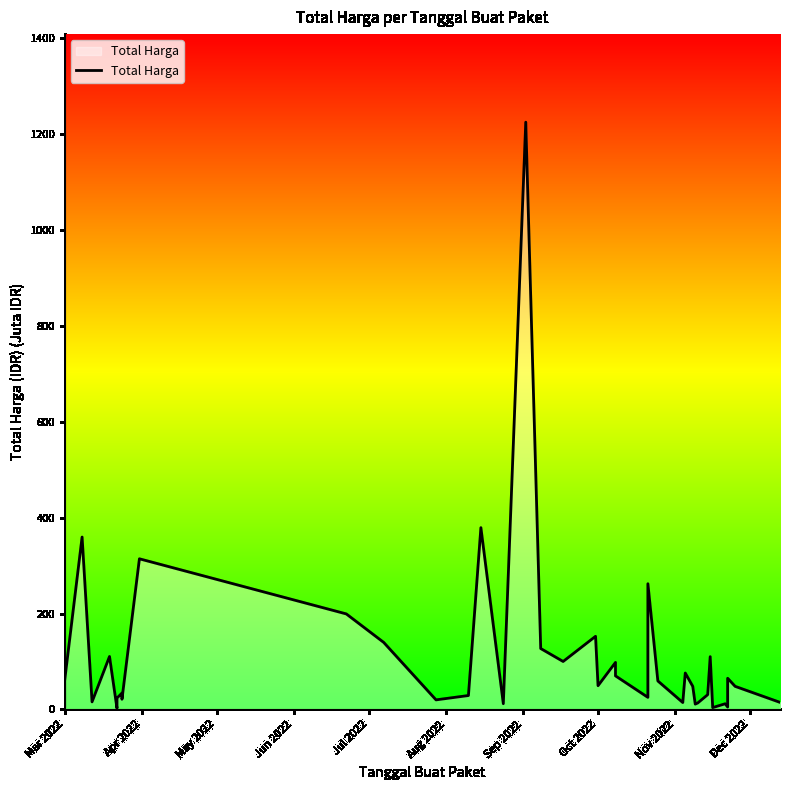

Reading left to right, what are all the values shown in this chart?

6.9	59.9	359.5	15.8	110.4	2.4	23.7	34.1	27.7	21.2	314.1	199.2	139.8	19.9	29.0	379.1	12.0	1224.7	127.0	100.0	152.5	49.5	98.0	70.0	25.2	262.1	59.4	14.4	75.9	48.1	11.1	13.4	30.8	110.0	3.8	11.8	5.1	65.0	48.1	14.8